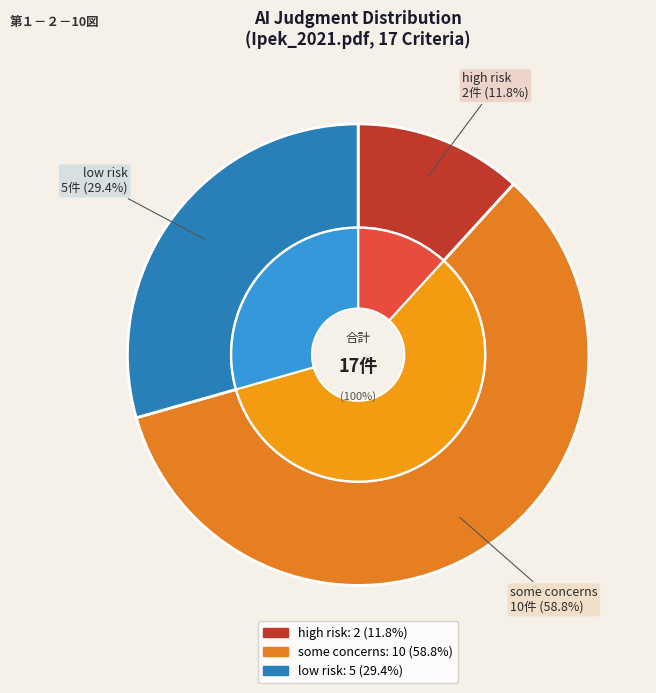

What is the total percentage of low risk and some concerns?

88.2%